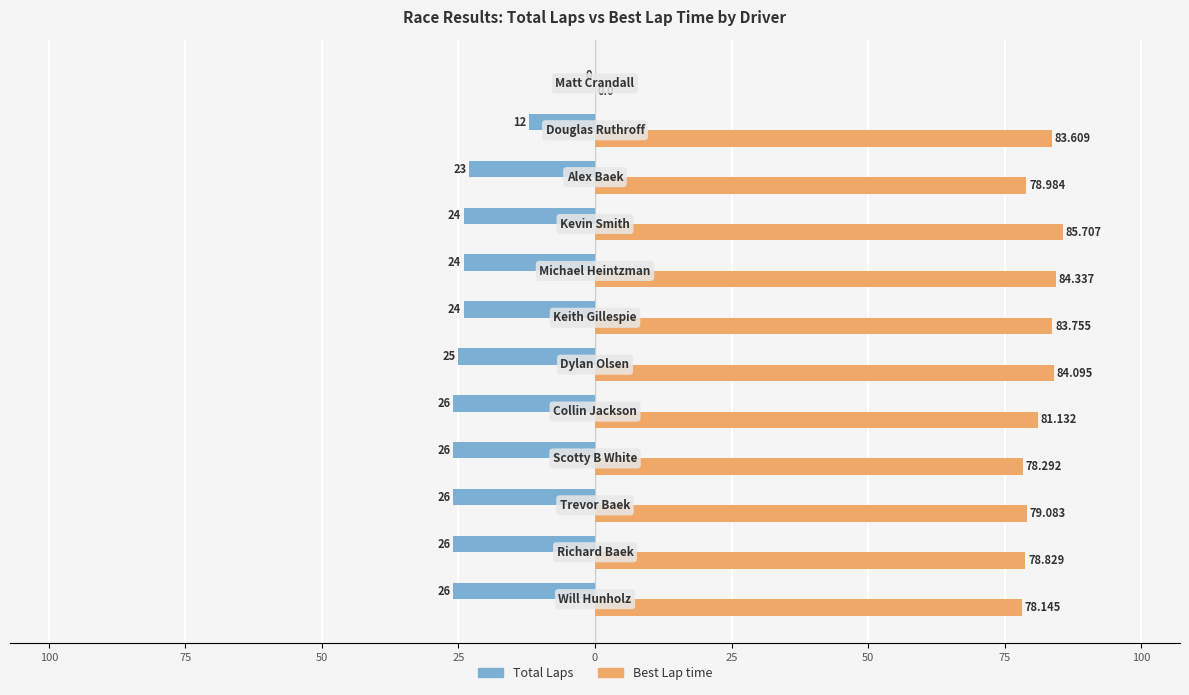

What are all the series names shown in the legend?

Total Laps, Best Lap time